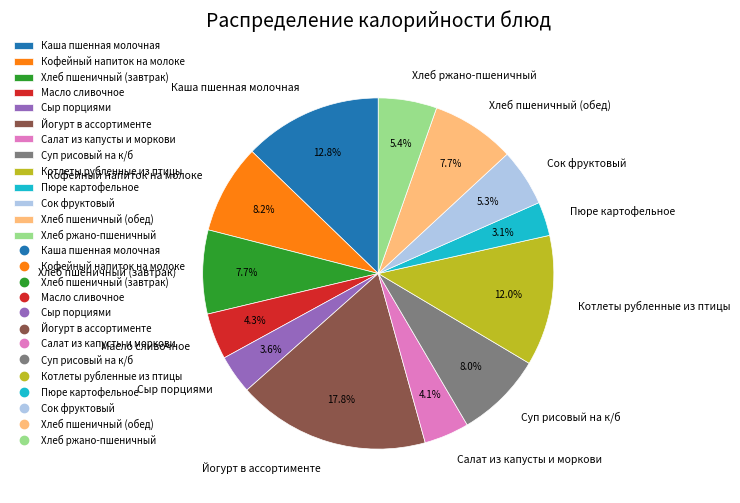

What percentage is the Йогурт в ассортименте slice, to the nearest percent?

18%